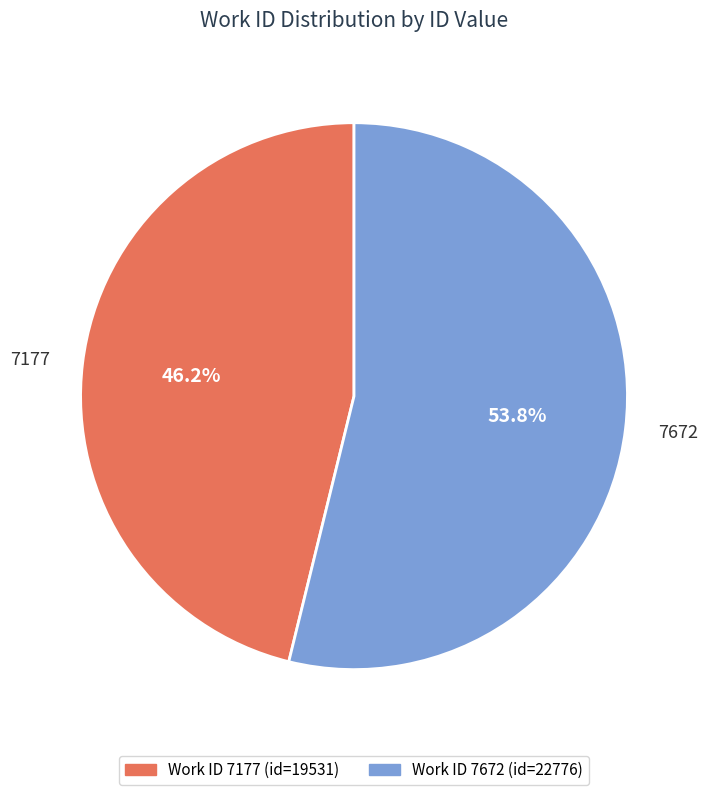

To the nearest percent, what percentage of the pie is 7672?

54%